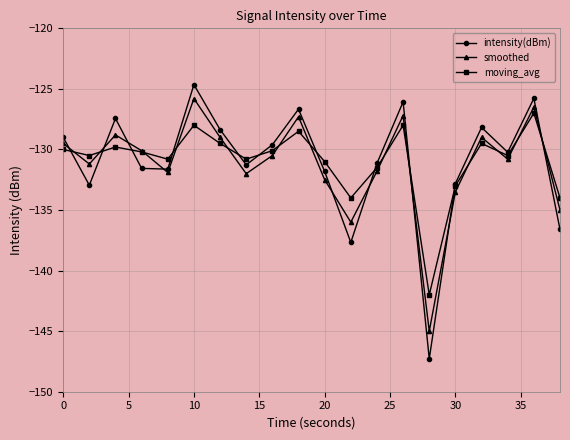

How many intersections are there between intensity(dBm) and moving_avg?

11